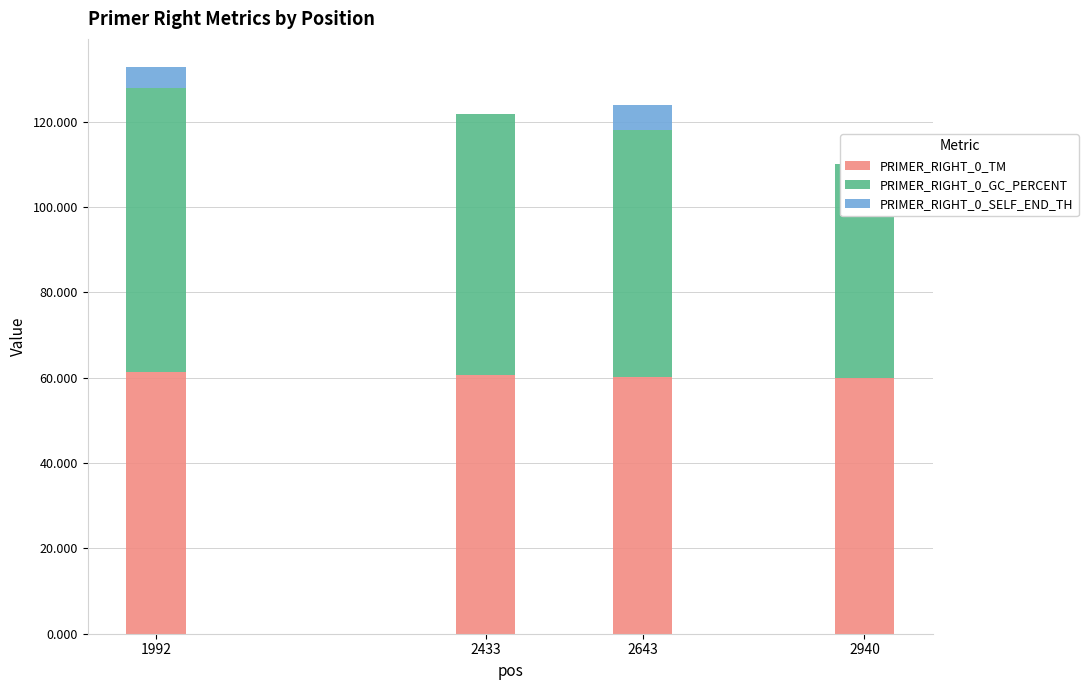

What are all the series names shown in the legend?

PRIMER_RIGHT_0_TM, PRIMER_RIGHT_0_GC_PERCENT, PRIMER_RIGHT_0_SELF_END_TH